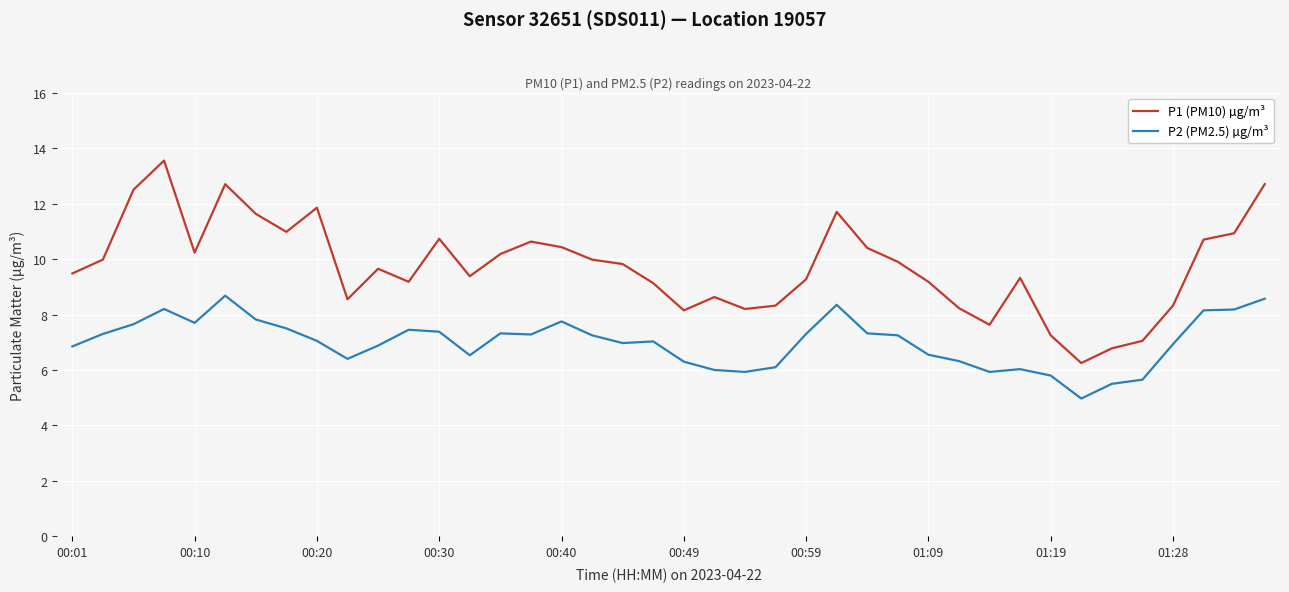

List the series in order of their overall mean, highest first.

P1 (PM10) µg/m³, P2 (PM2.5) µg/m³